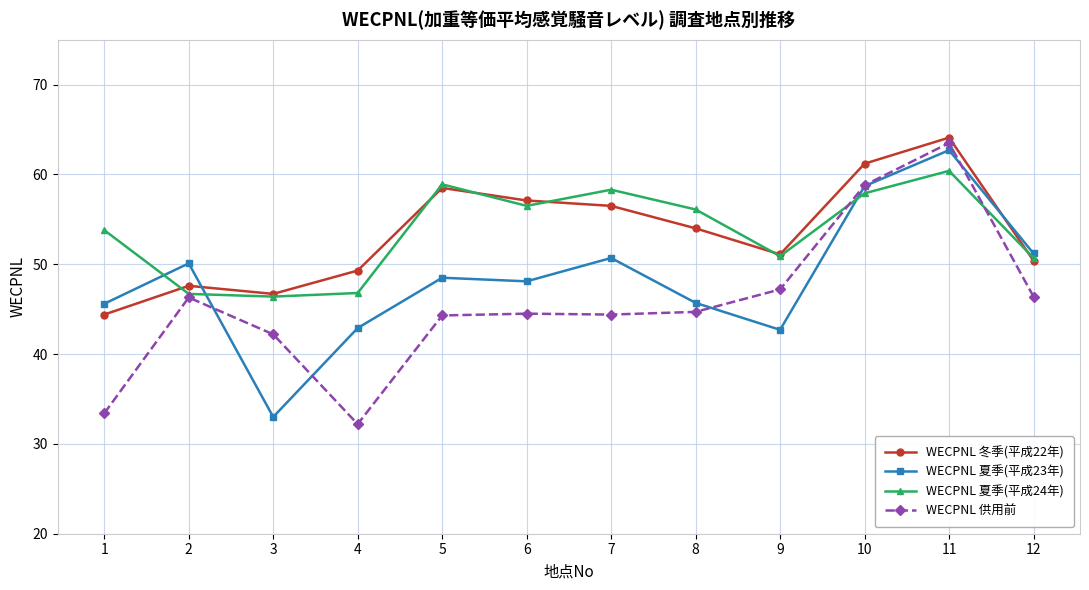

What is the difference between the highest and lowest values at 1?

20.4